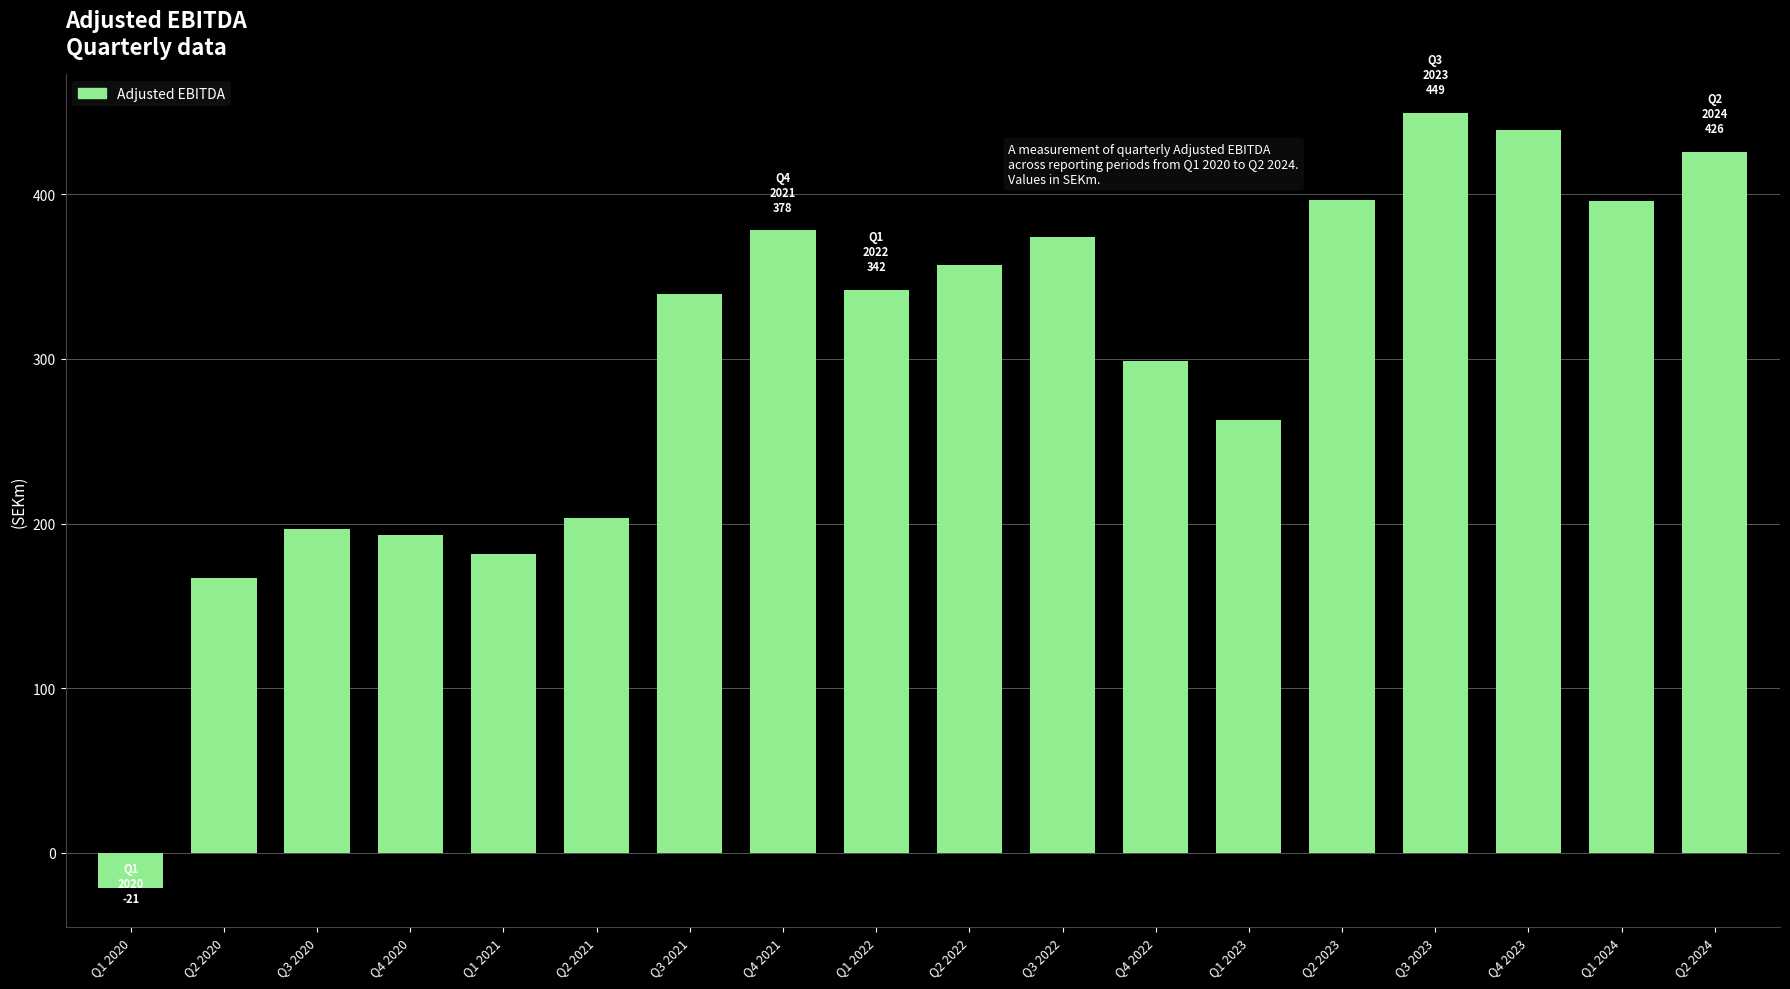

What is the greatest value displayed?

449.3